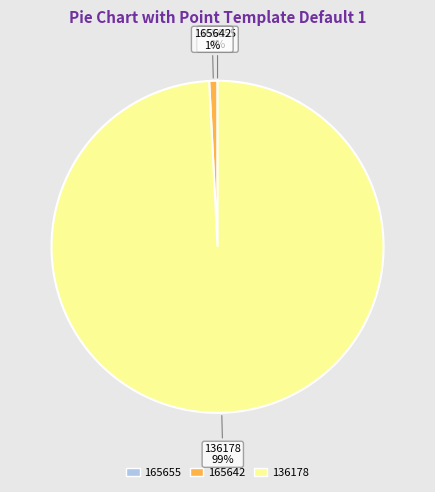

To the nearest percent, what is the average slice percentage?

33%